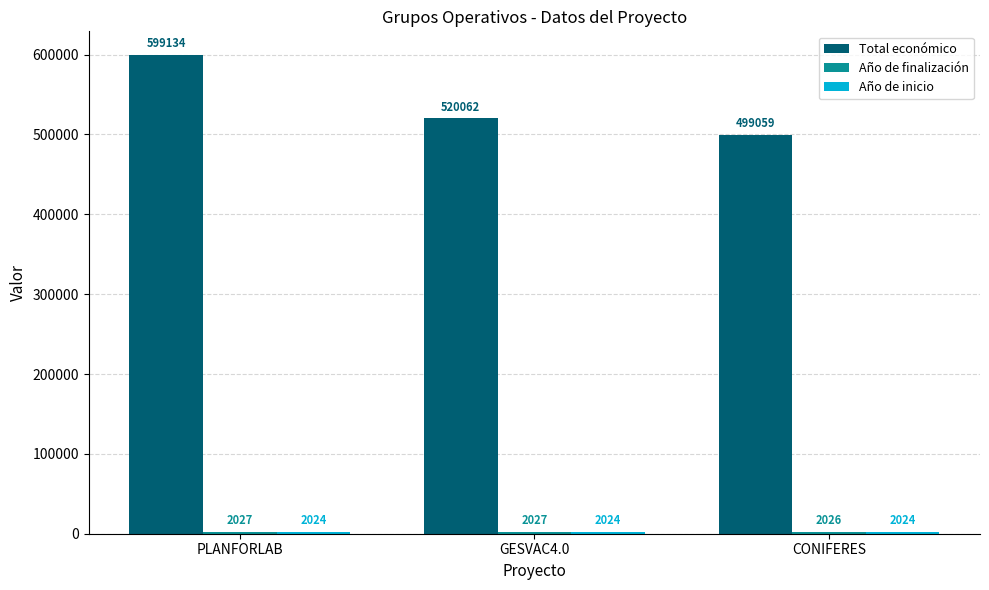

Which series has the largest total across all categories?

Total económico